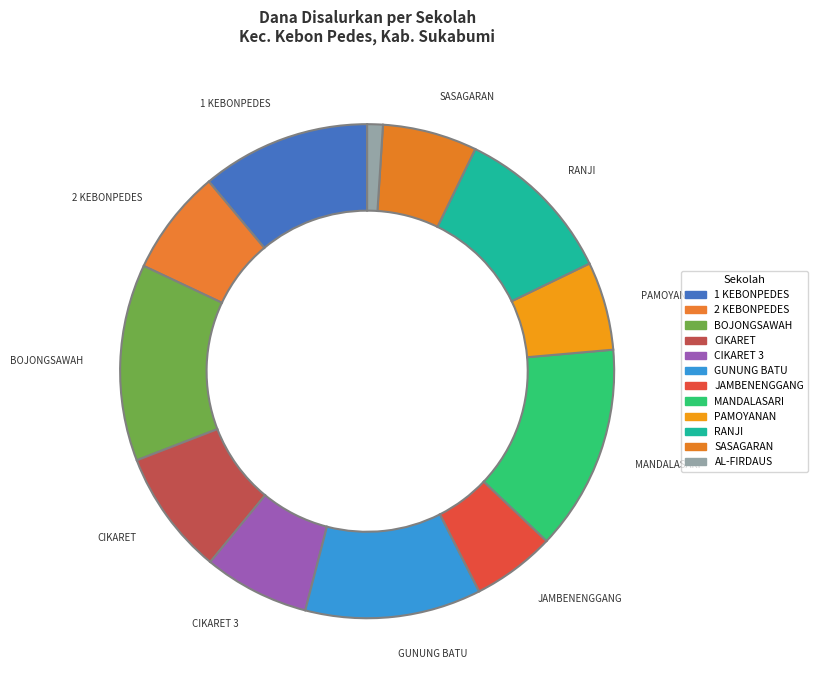

How many segments does this pie chart have?

12